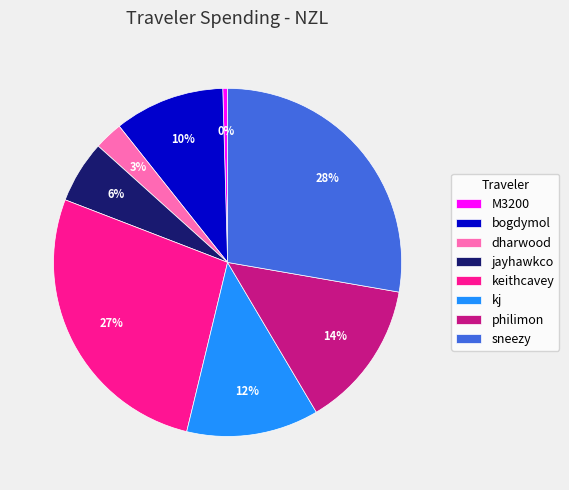

Which has a higher value, bogdymol or philimon?

philimon